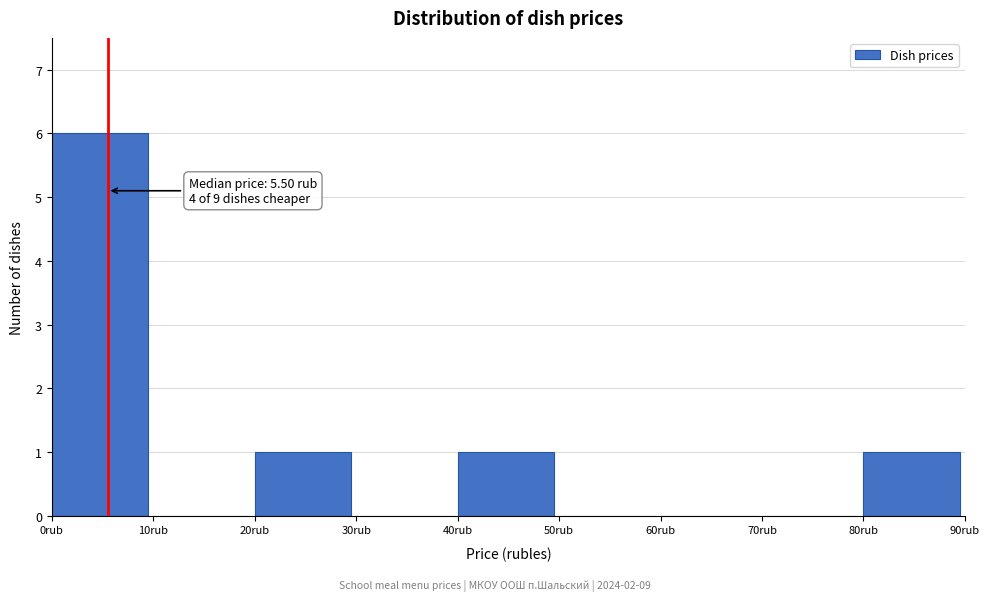

Which range on the x-axis has the tallest bar?

0 to 10